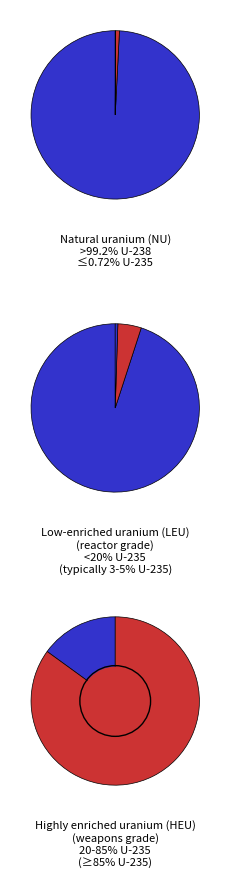

Is it true that 29371 is 8% of the pie?

True